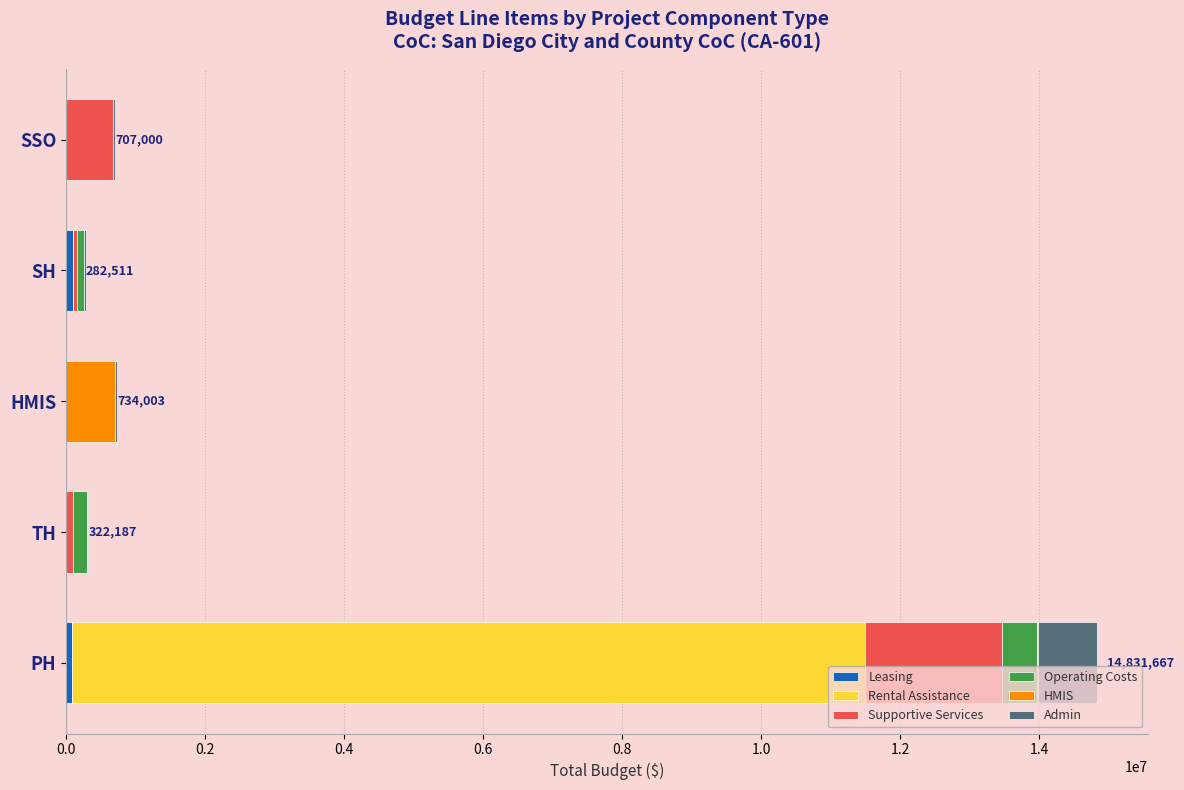

At which category is the sum across all series the highest?

PH